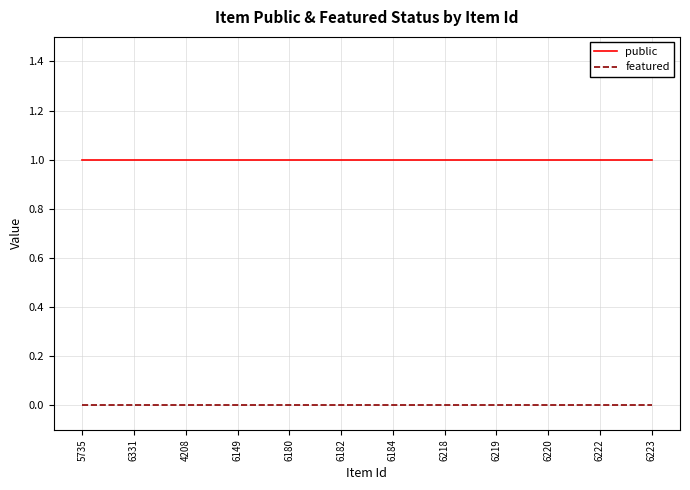

Which series has the largest total across all categories?

public